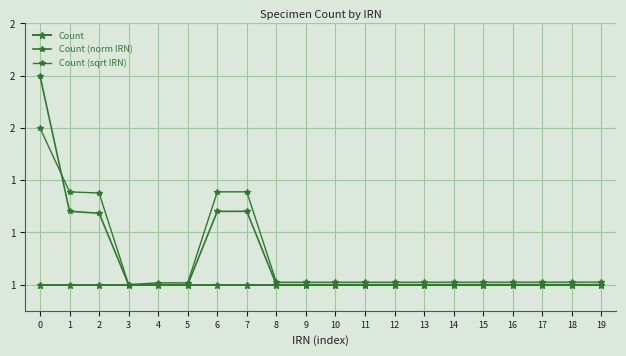

The value of Count (sqrt IRN) at 8 is 1.0. True or false?

True